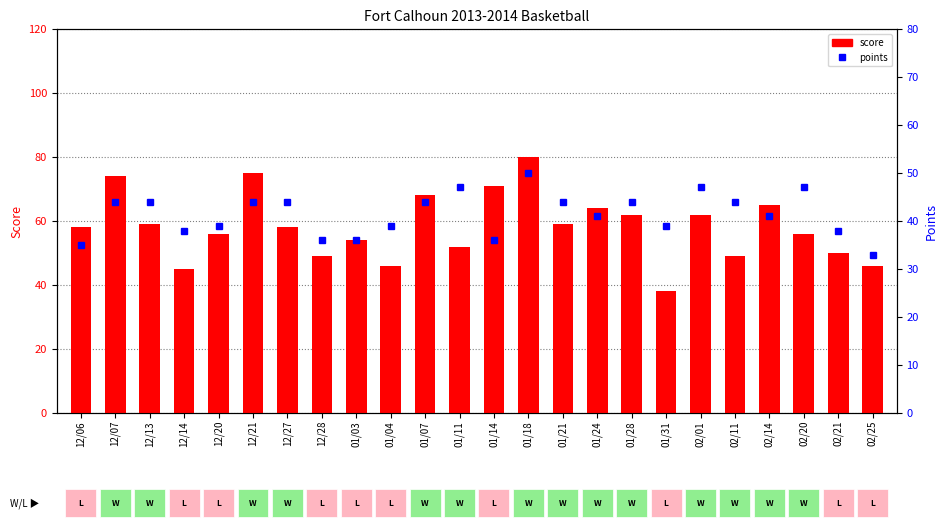

Rank the series at 12/13 from lowest to highest value.

points, score